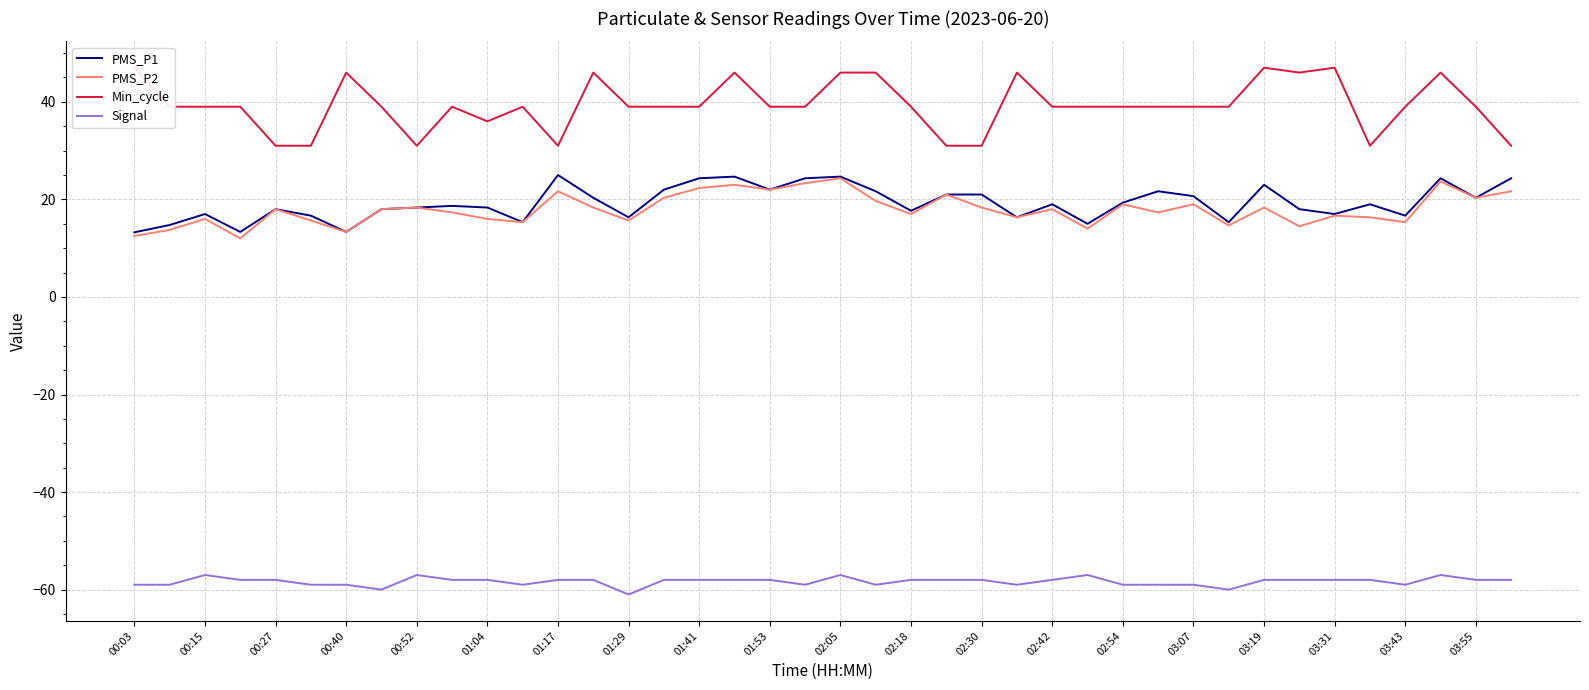

Reading left to right, extract all data points from this chart.

PMS_P1: 13.2	14.8	17.0	13.3	18.0	16.7	13.3	18.0	18.3	18.7	18.3	15.3	25.0	20.3	16.3	22.0	24.3	24.7	22.0	24.3	24.7	21.7	17.7	21.0	21.0	16.3	19.0	15.0	19.3	21.7	20.7	15.3	23.0	18.0	17.0	19.0	16.7	24.3	20.3	24.3
PMS_P2: 12.5	13.8	16.0	12.0	18.0	15.7	13.3	18.0	18.3	17.3	16.0	15.3	21.7	18.3	15.7	20.3	22.3	23.0	22.0	23.3	24.3	19.7	17.0	21.0	18.3	16.3	18.0	14.0	19.0	17.3	19.0	14.7	18.3	14.5	16.7	16.3	15.3	23.7	20.3	21.7
Min_cycle: 47.0	39.0	39.0	39.0	31.0	31.0	46.0	39.0	31.0	39.0	36.0	39.0	31.0	46.0	39.0	39.0	39.0	46.0	39.0	39.0	46.0	46.0	39.0	31.0	31.0	46.0	39.0	39.0	39.0	39.0	39.0	39.0	47.0	46.0	47.0	31.0	39.0	46.0	39.0	31.0
Signal: -59.0	-59.0	-57.0	-58.0	-58.0	-59.0	-59.0	-60.0	-57.0	-58.0	-58.0	-59.0	-58.0	-58.0	-61.0	-58.0	-58.0	-58.0	-58.0	-59.0	-57.0	-59.0	-58.0	-58.0	-58.0	-59.0	-58.0	-57.0	-59.0	-59.0	-59.0	-60.0	-58.0	-58.0	-58.0	-58.0	-59.0	-57.0	-58.0	-58.0